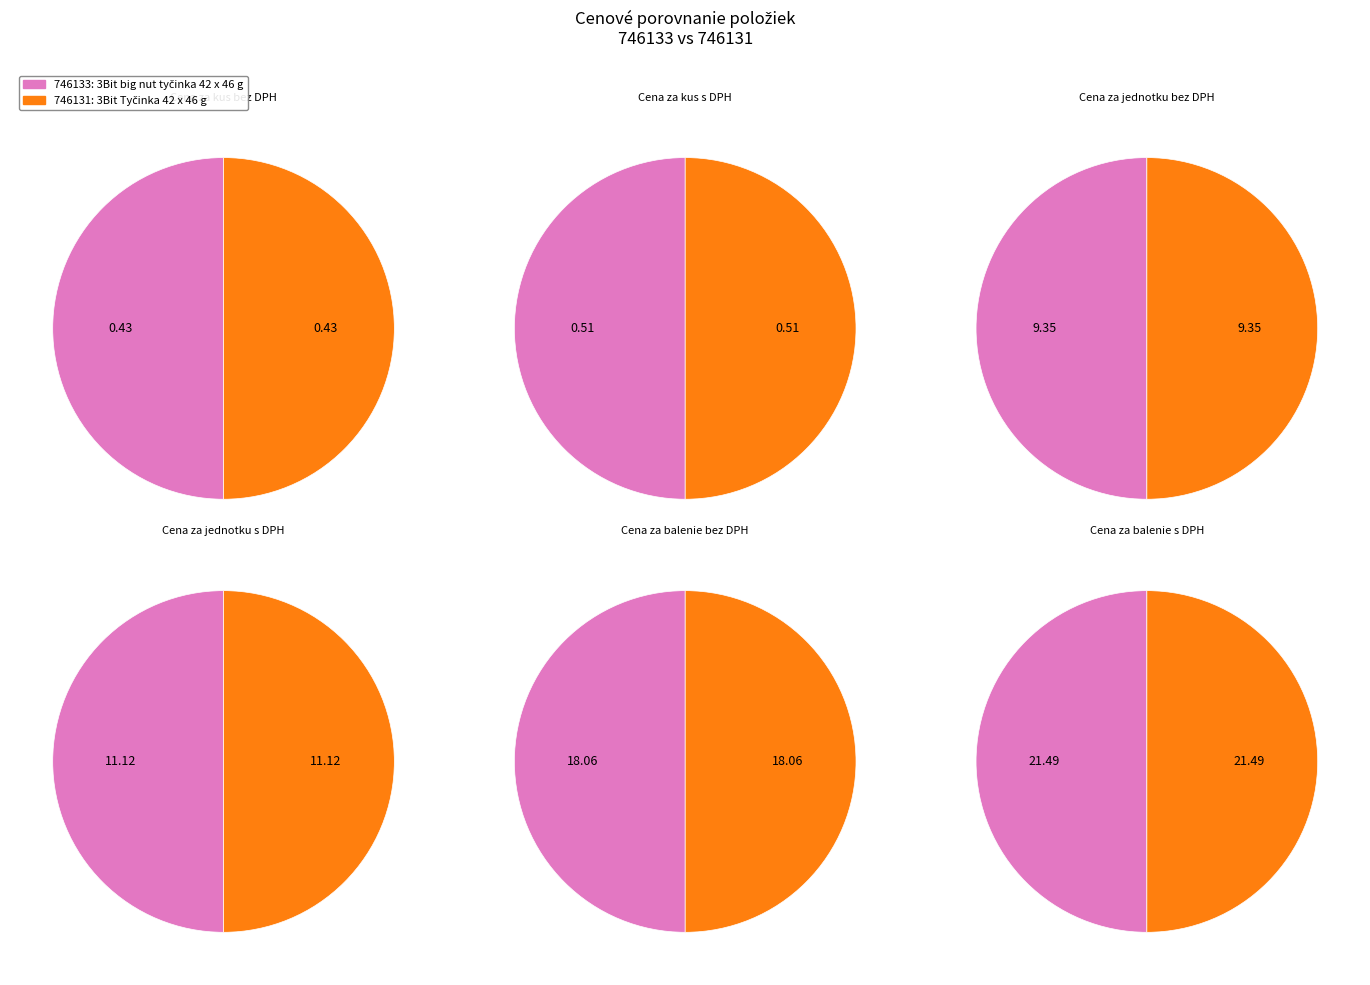

Does any single category account for the majority?

No